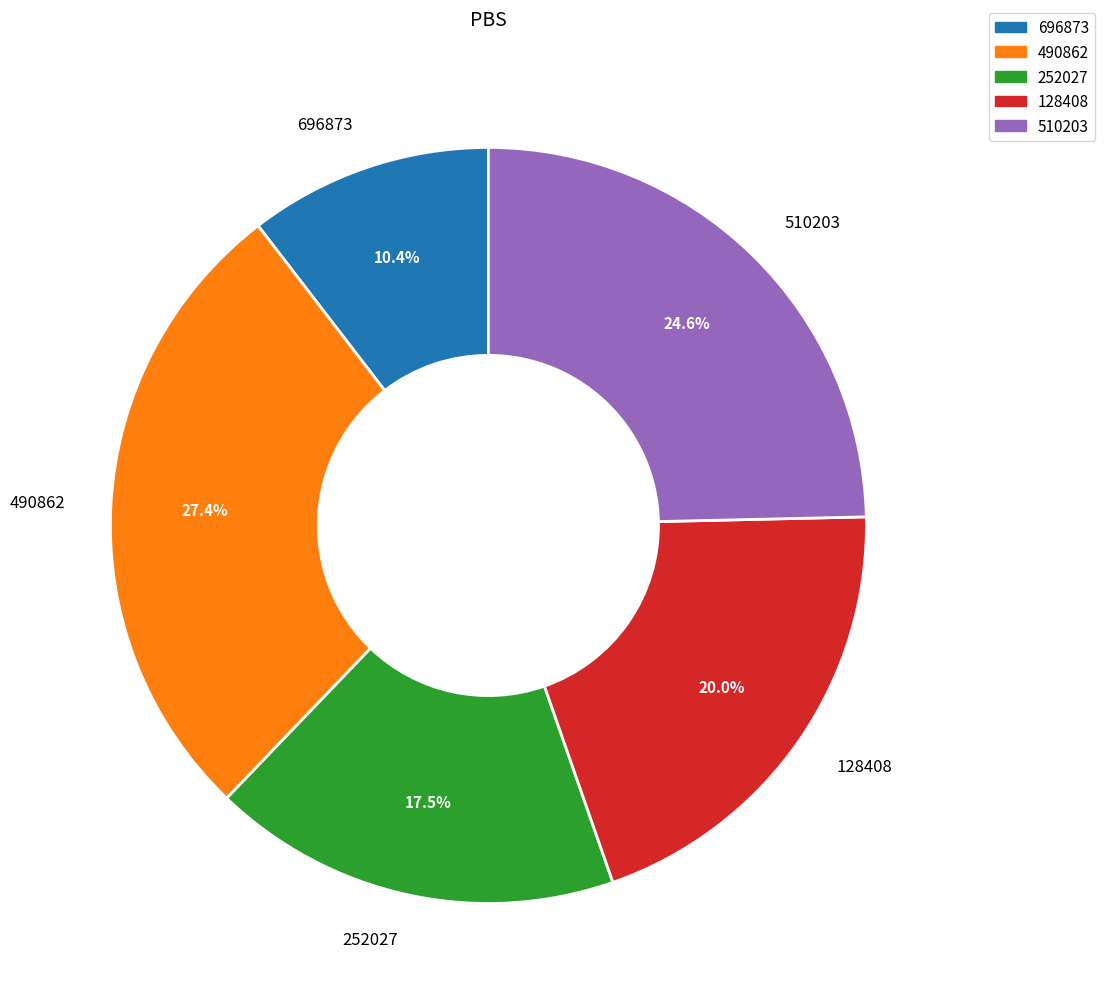

Is 128408 the majority of the pie?

No